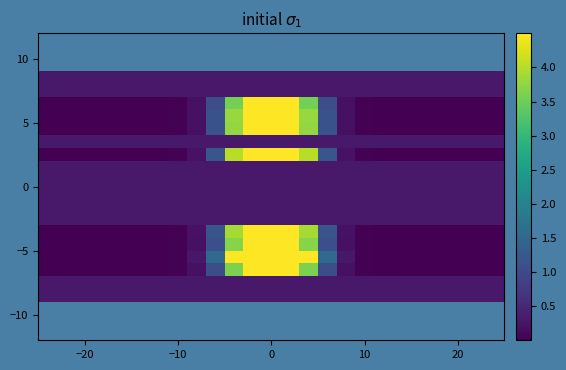

How many categories are shown in the chart?

25